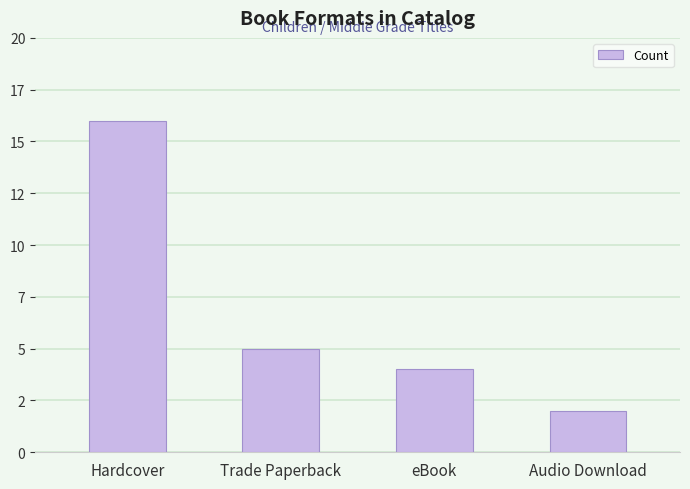

Read the value at Audio Download.

2